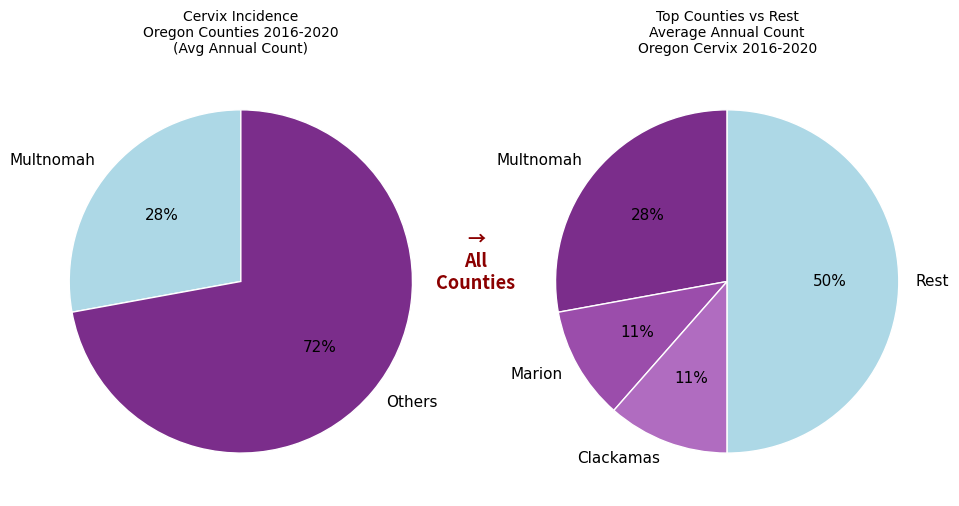

Does Deschutes represent more than half of the total?

No